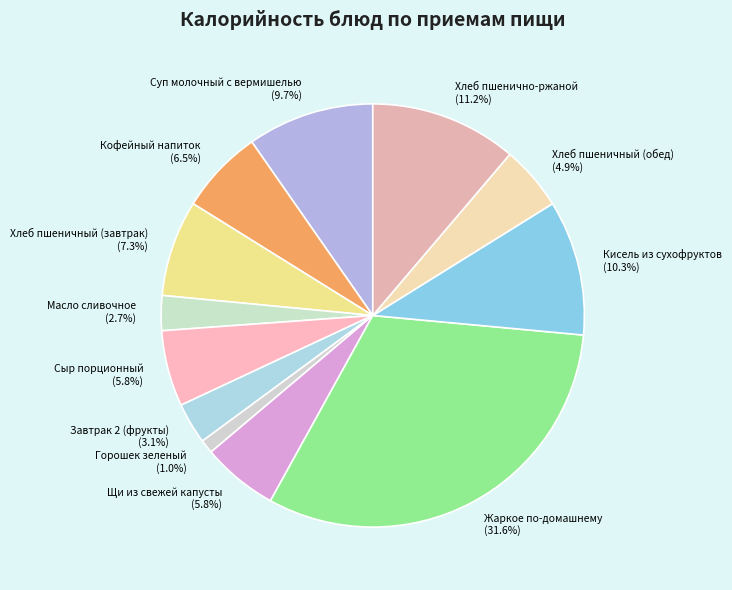

What is the ratio of the value at Хлеб пшенично-ржаной (11.2%) to the value at Жаркое по-домашнему (31.6%)?

0.4